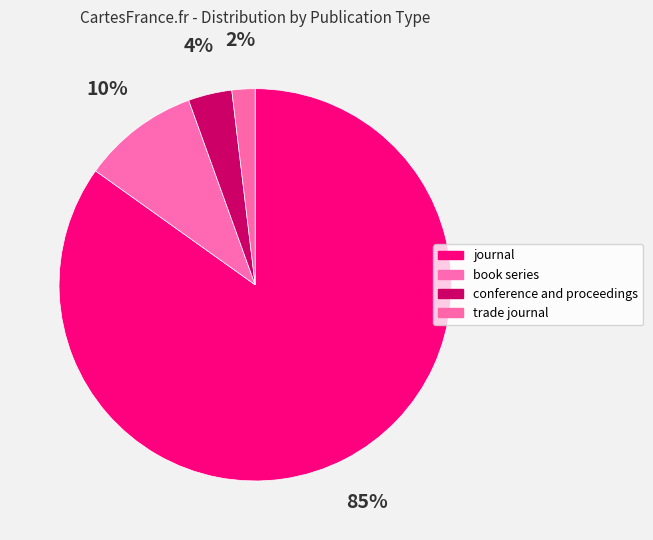

Count the number of slices in the pie.

4